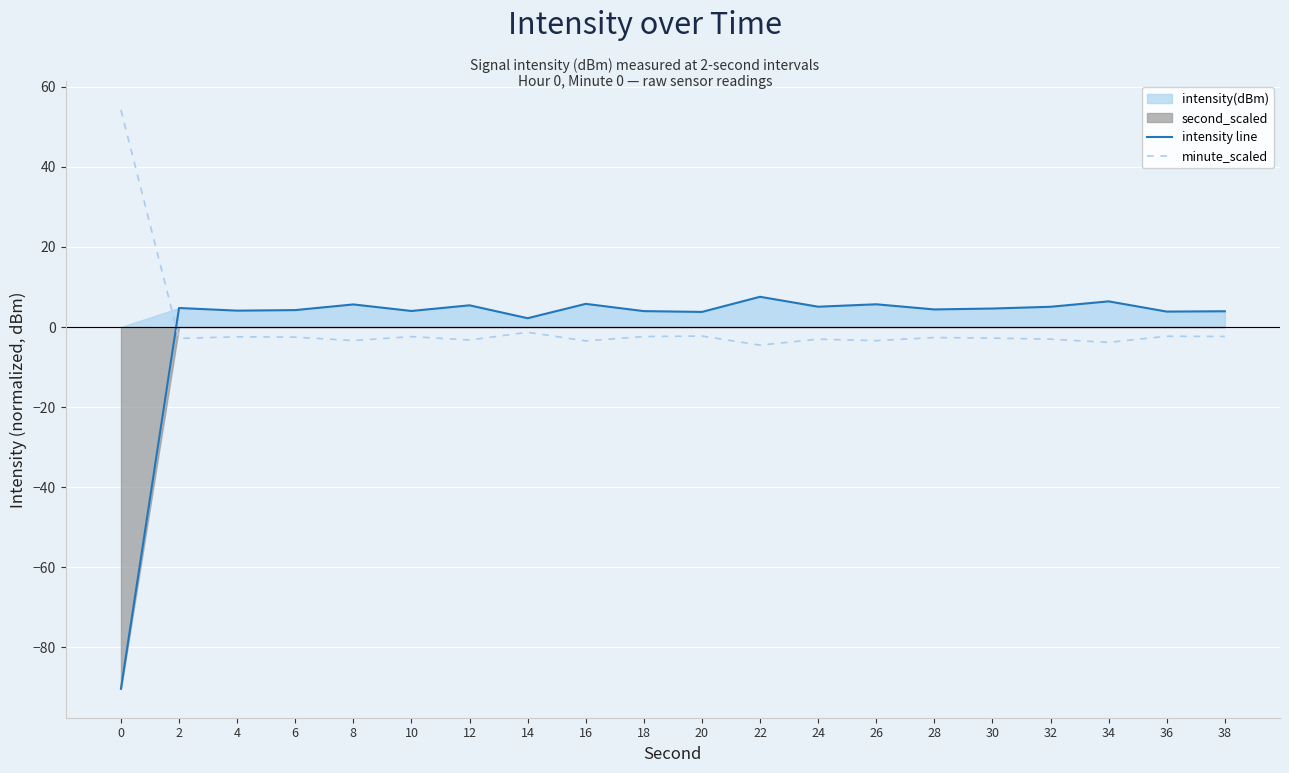

At how many categories does at least one series exceed -79?

20